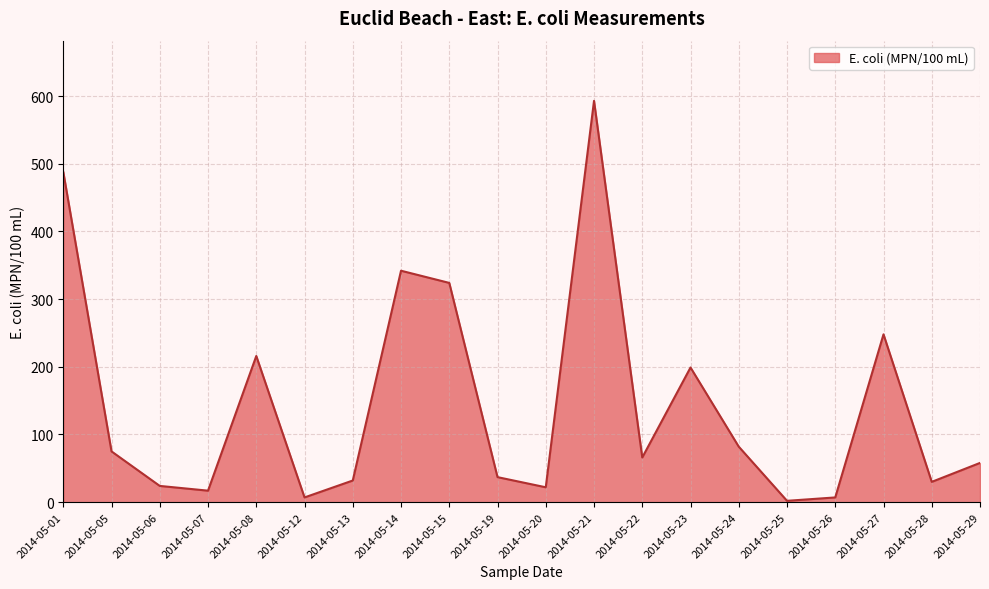

What is the approximate value at 2014-05-24, to the nearest 10?

80